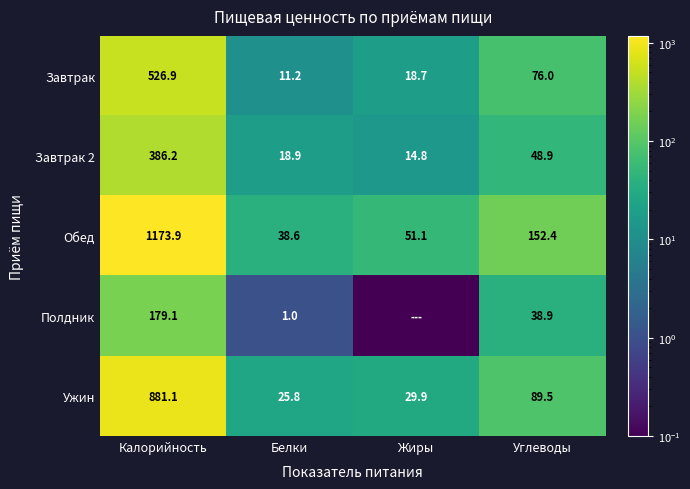

What value does the Ужин series have at Белки?

25.8